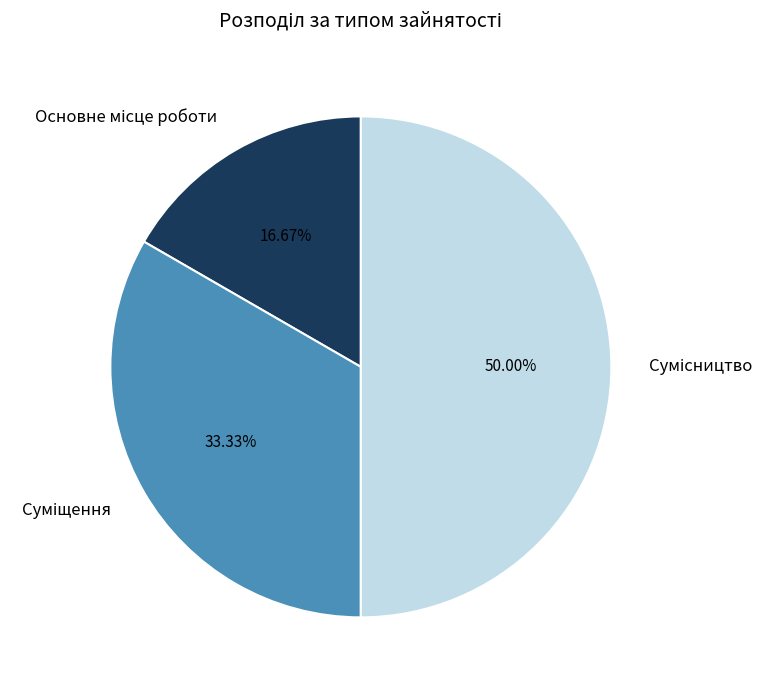

To the nearest percent, what portion does Основне місце роботи represent?

17%